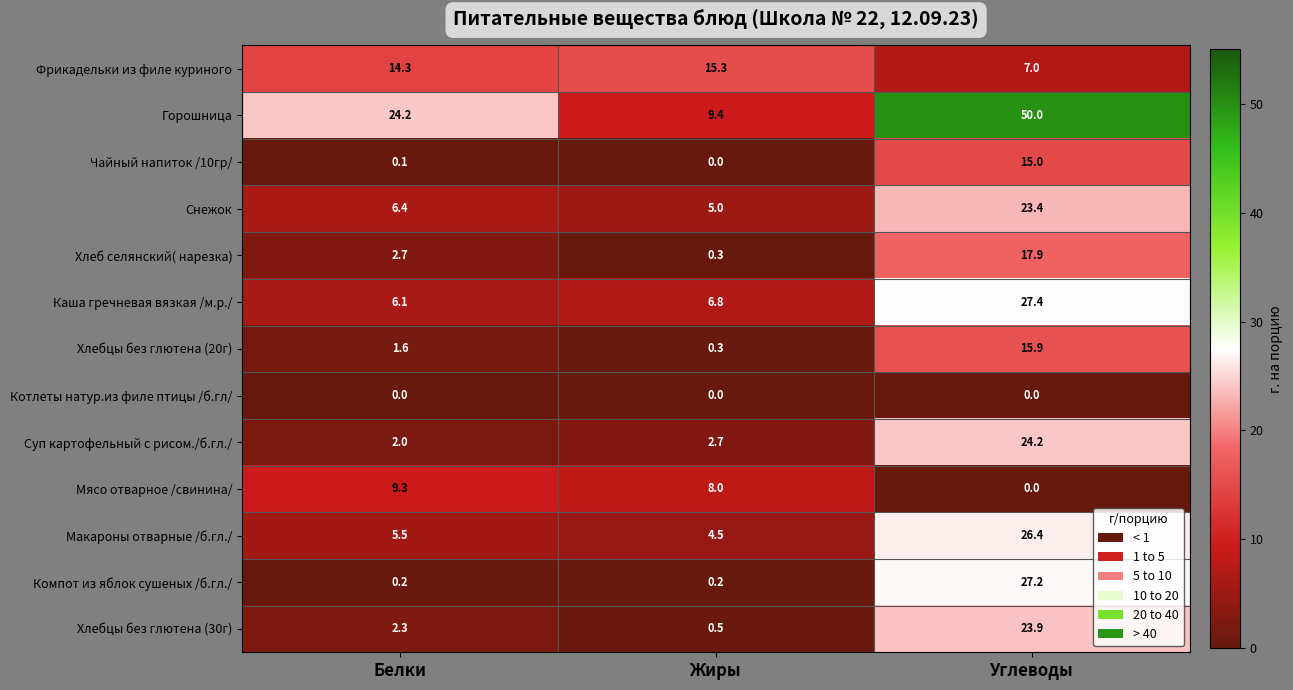

At how many categories does at least one series exceed 14?

3